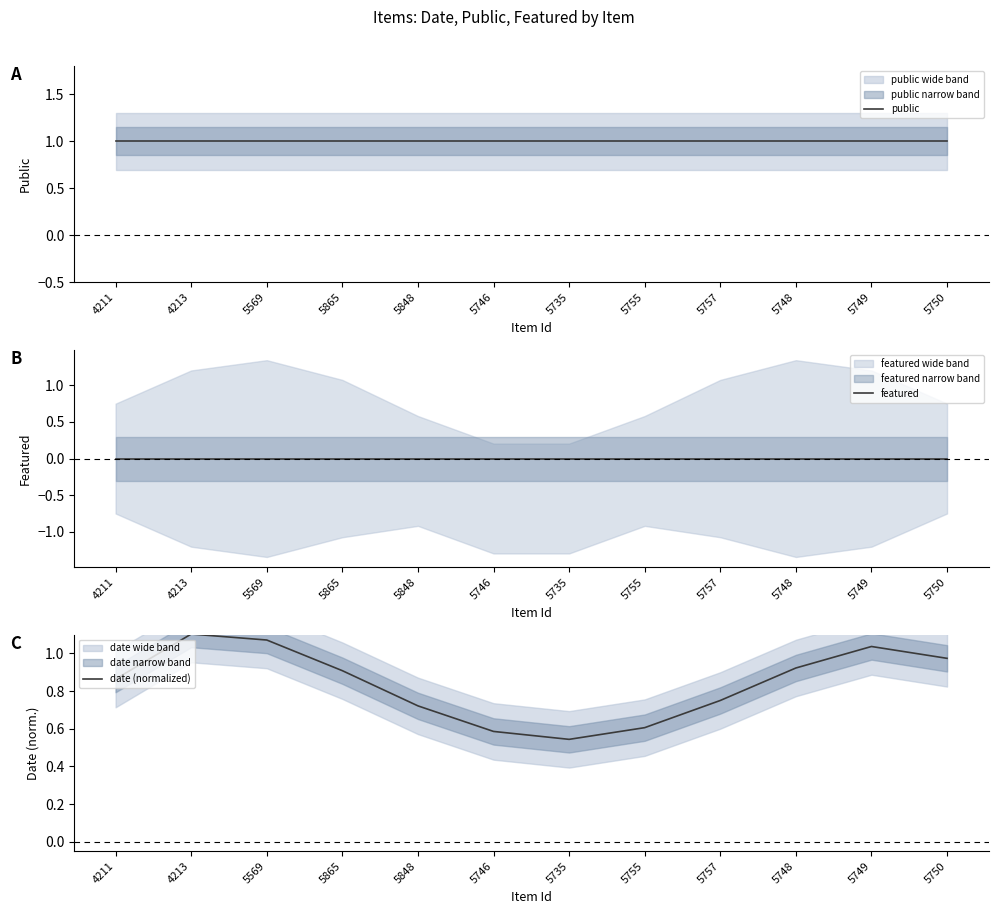

Where is featured nearest to the value 0?

4211